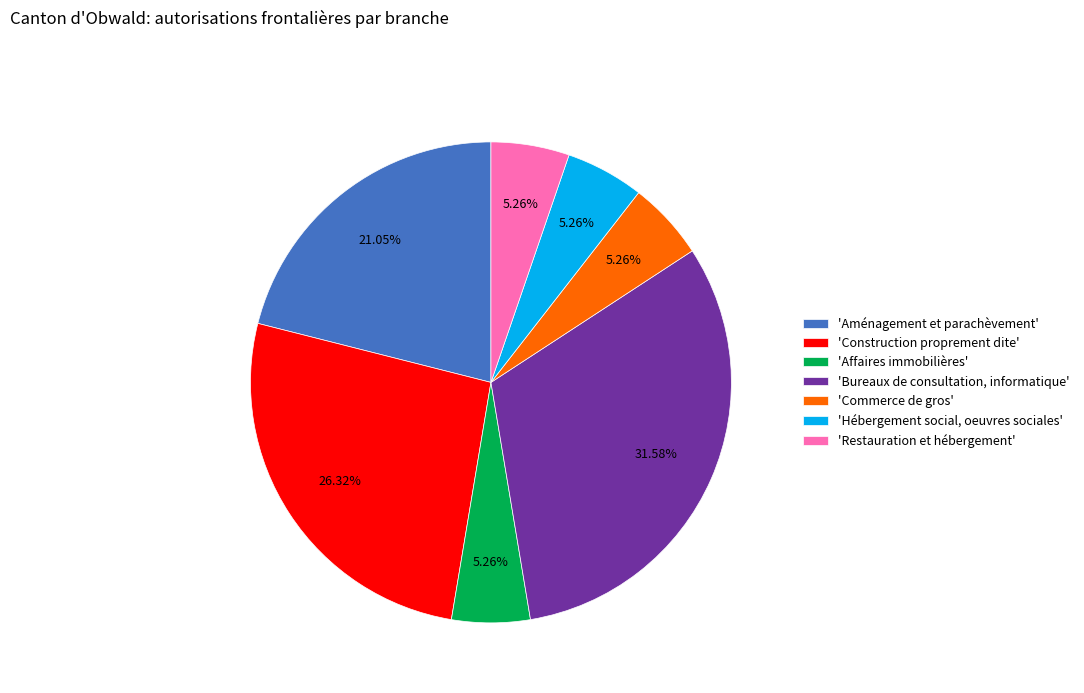

To the nearest percent, what is the average slice percentage?

14%